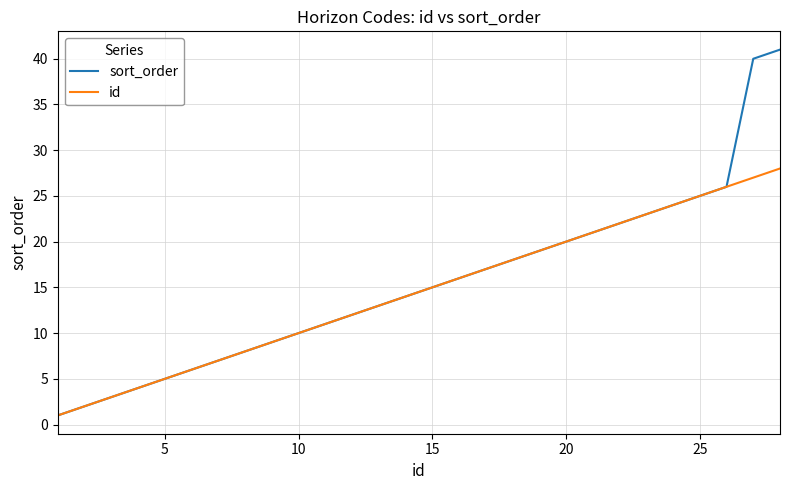

True or false: id has more than 1 points higher than both neighbors.

False